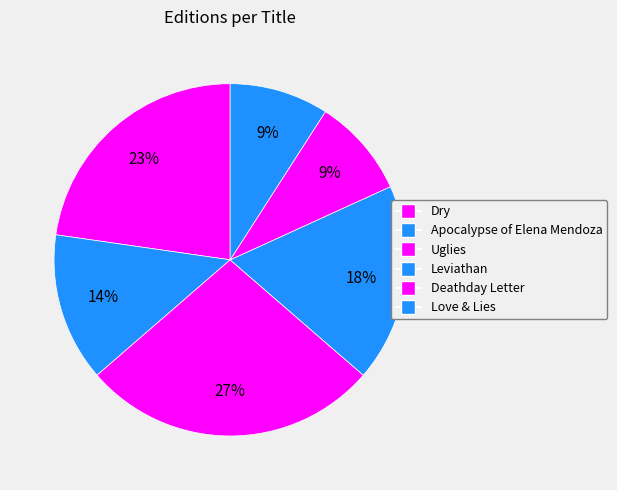

To the nearest percent, what is the difference between the Uglies and Leviathan slice percentages?

9%